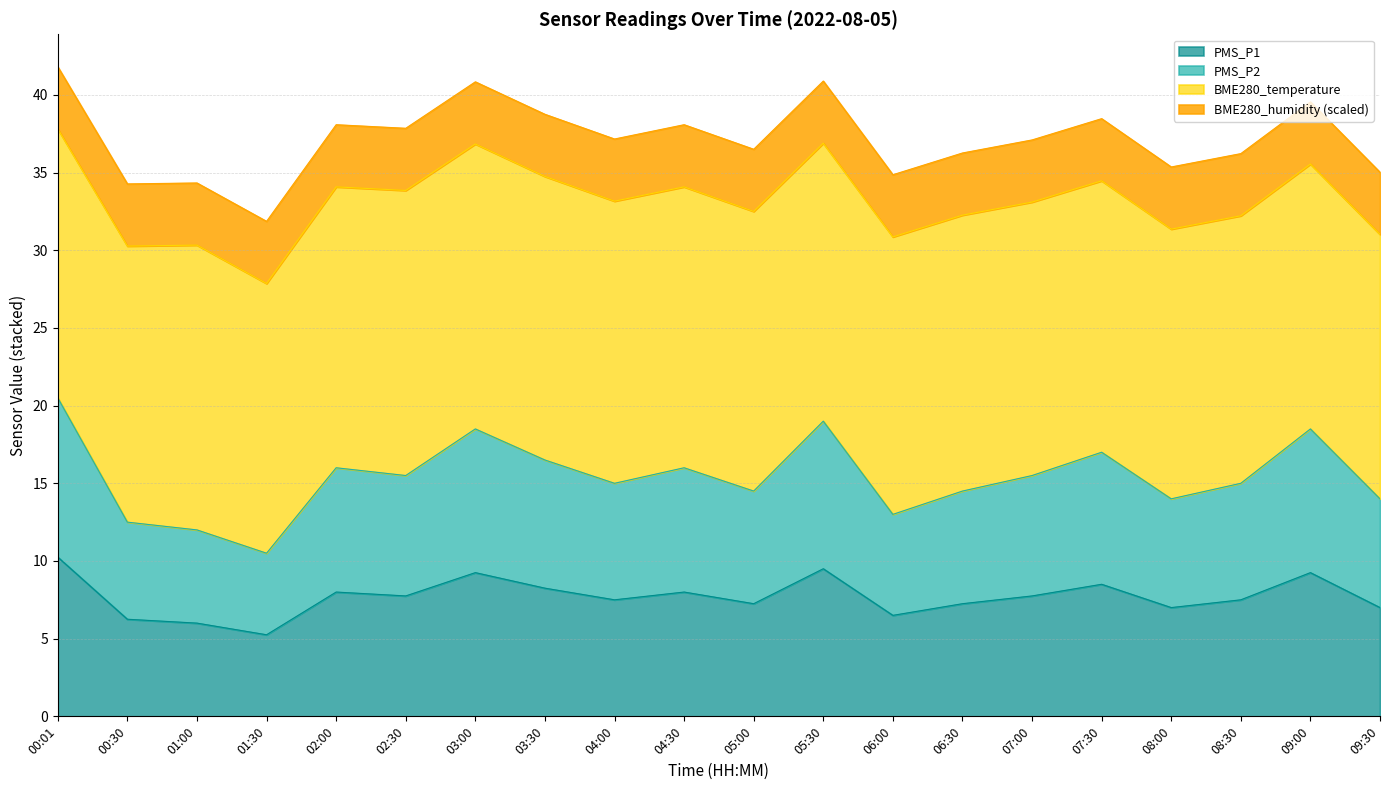

What is the label of the 14th point from the left?

06:30